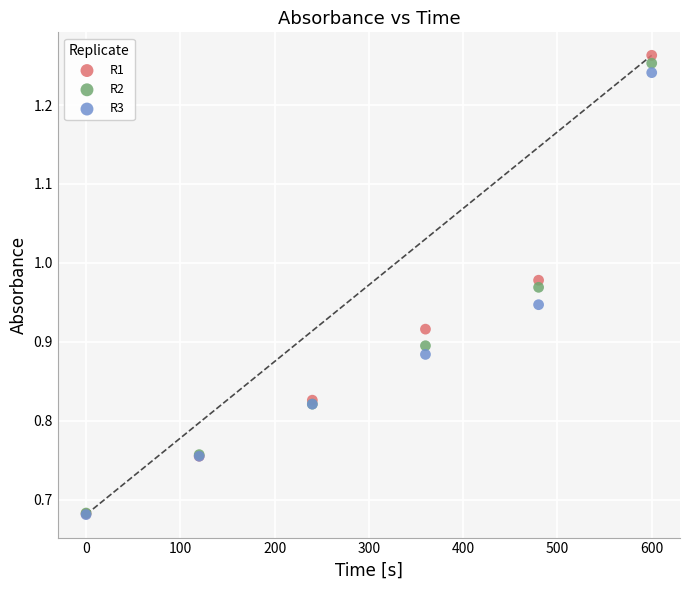

What are all the series names shown in the legend?

R1, R2, R3